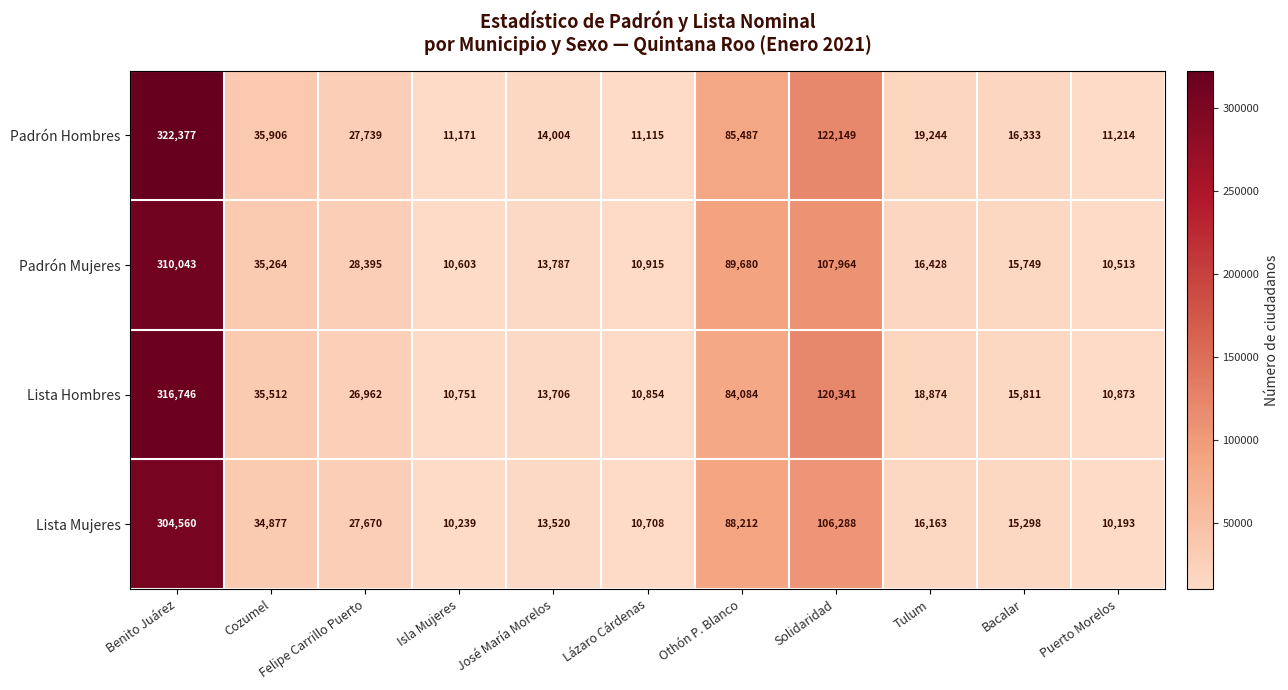

What is the sum of all Lista Hombres values?

664514